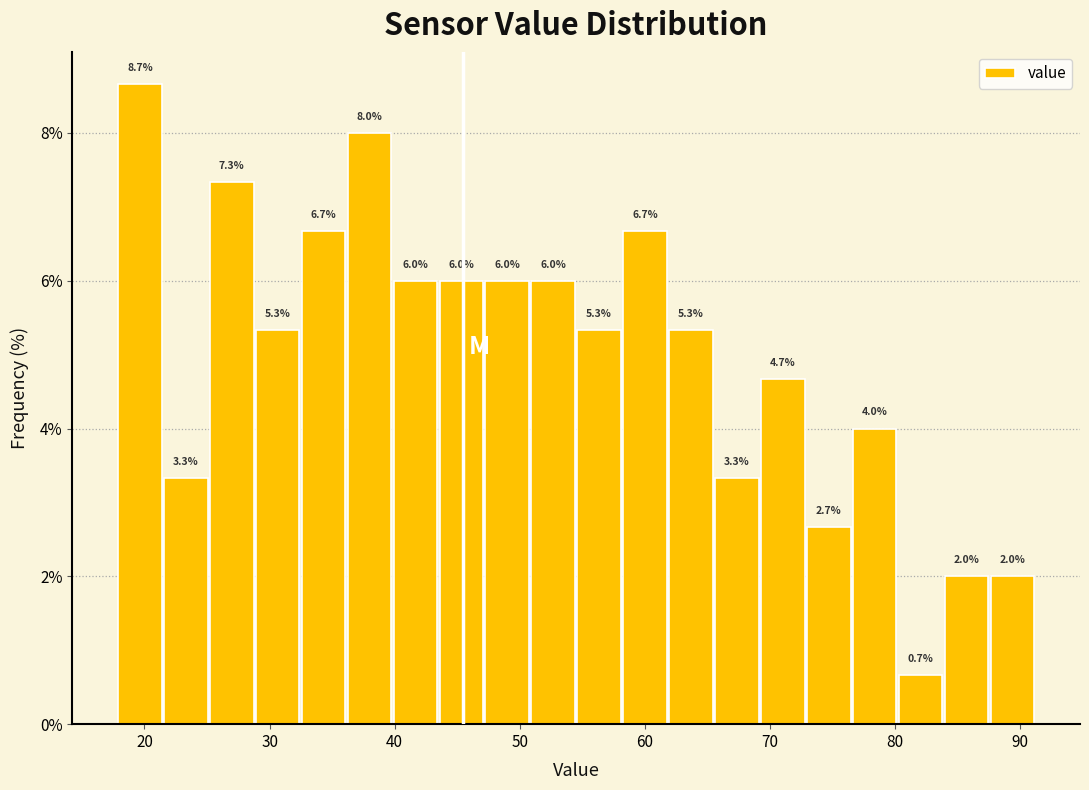

Read against the x-axis, roughly where is the centre of the tallest bar?

20